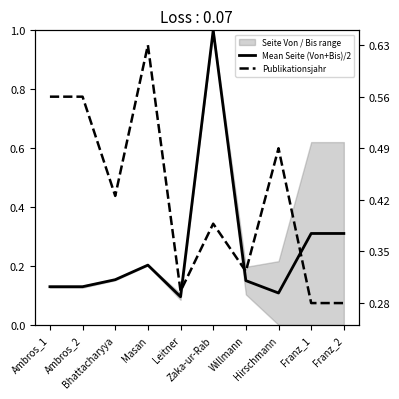

Reading right to left, list all the values displayed in this chart.

Mean Seite (Von+Bis)/2: Franz_2=0.3	Franz_1=0.3	Hirschmann=0.1	Willmann=0.2	Zaka-ur-Rab=1.0	Leitner=0.1	Masan=0.2	Bhattacharyya=0.2	Ambros_2=0.1	Ambros_1=0.1
Publikationsjahr: Franz_2=0.3	Franz_1=0.3	Hirschmann=0.5	Willmann=0.3	Zaka-ur-Rab=0.4	Leitner=0.3	Masan=0.6	Bhattacharyya=0.4	Ambros_2=0.6	Ambros_1=0.6